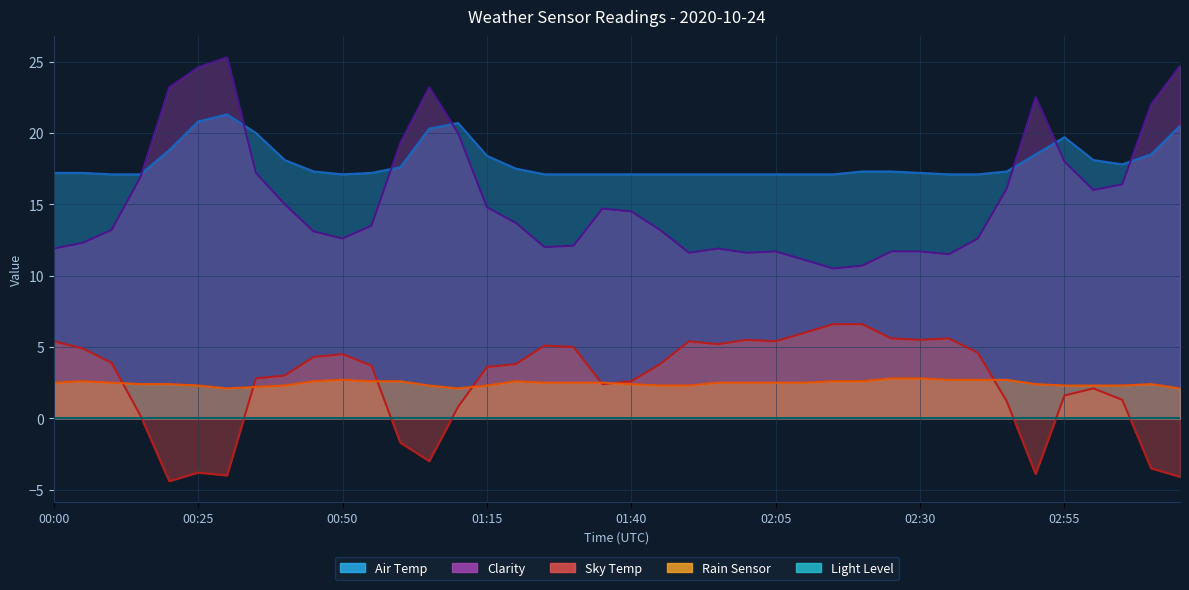

How many Rain Sensor values are between 2 and 3?

40